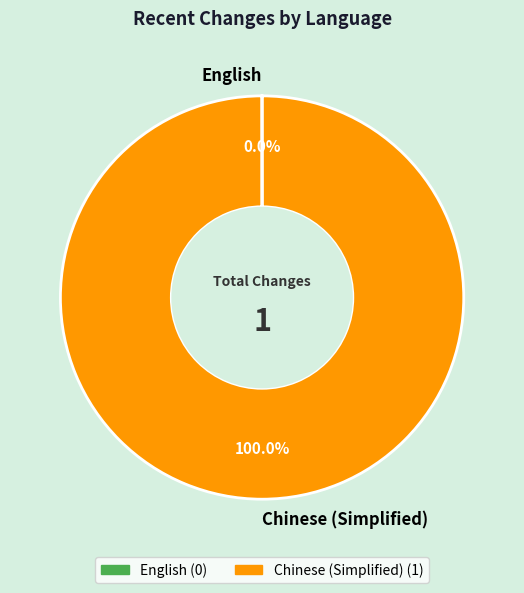

Which slice represents more than half of the pie?

Chinese (Simplified)